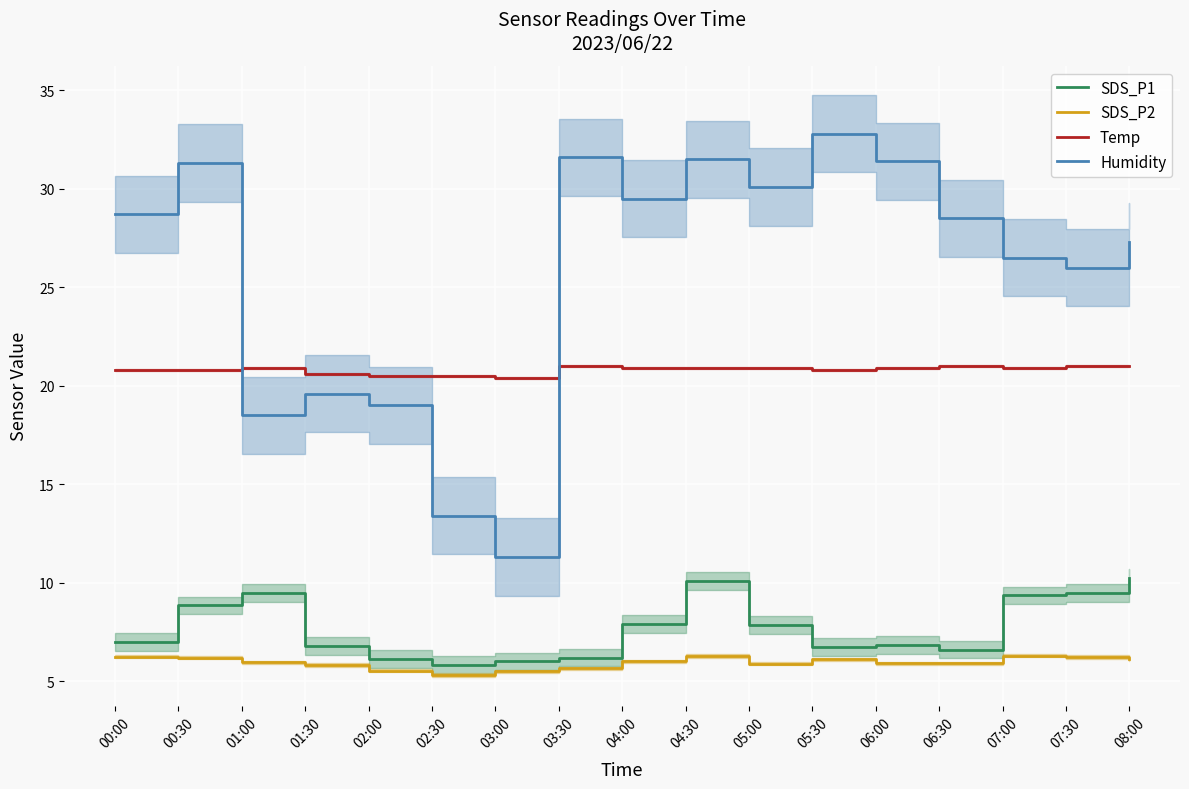

Which series has the widest spread of values?

Humidity